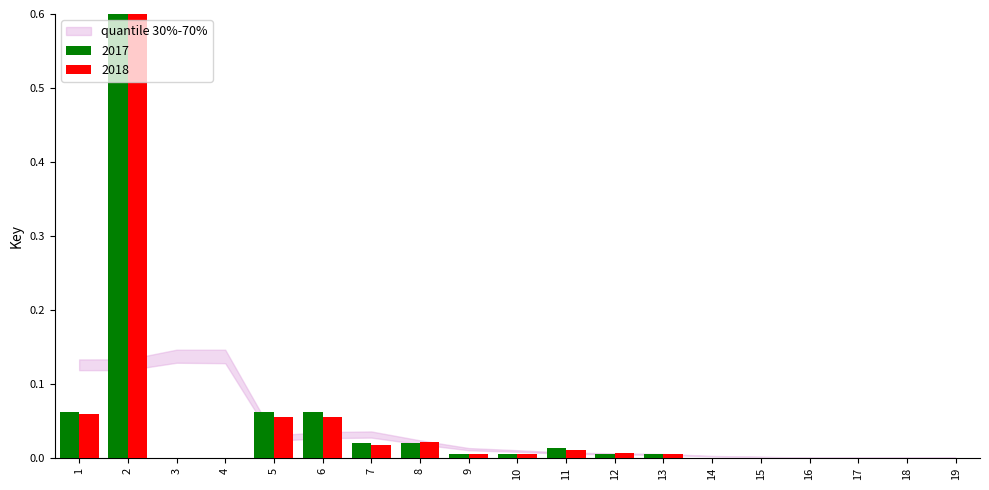

Is the value of 2017 at 12 greater than the value of 2018 at 2?

No